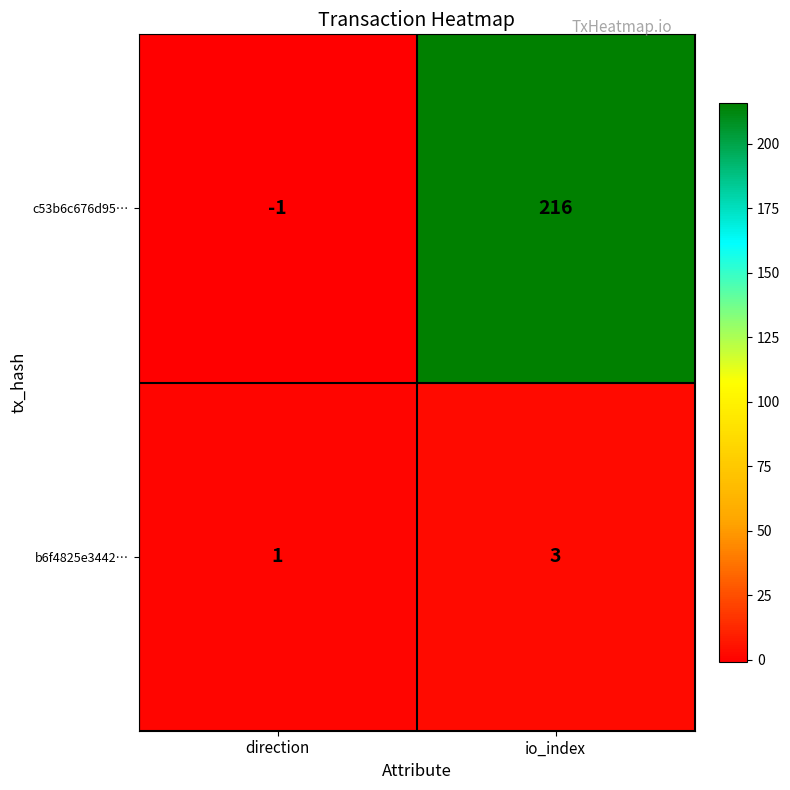

Is it true that c53b6c676d95… equals 0 at direction?

False